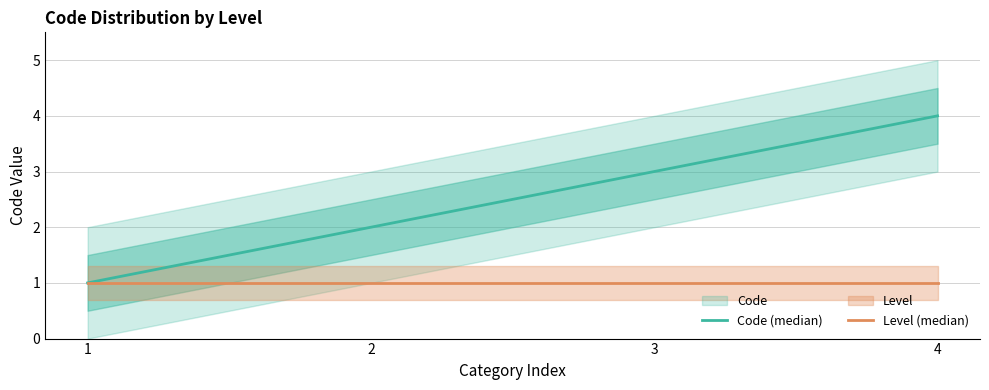

Which category has the lowest value across all series?

1